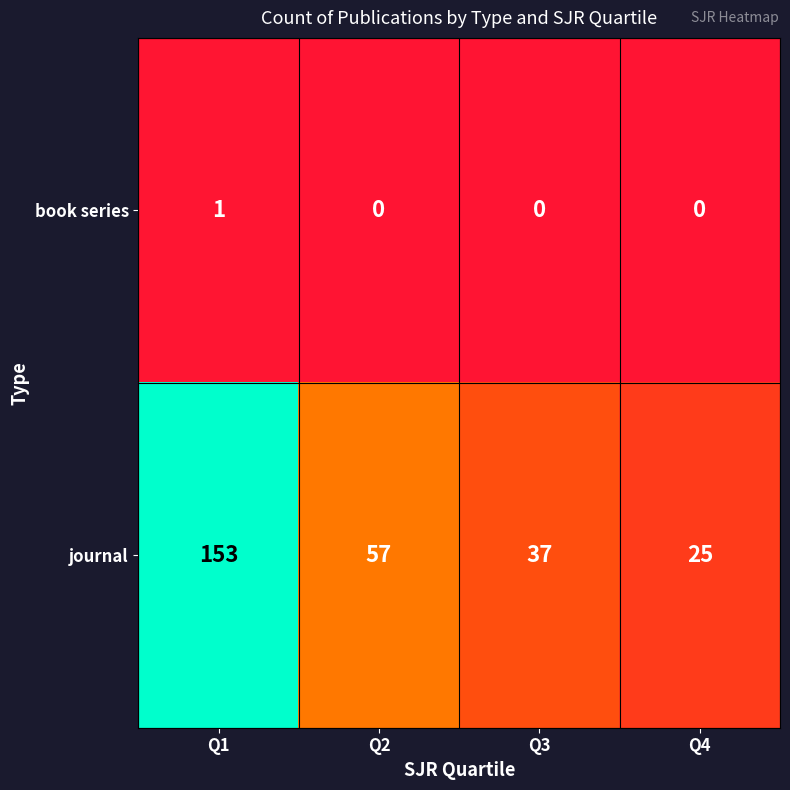

What is the difference between the maximum and minimum values in the journal series?

128